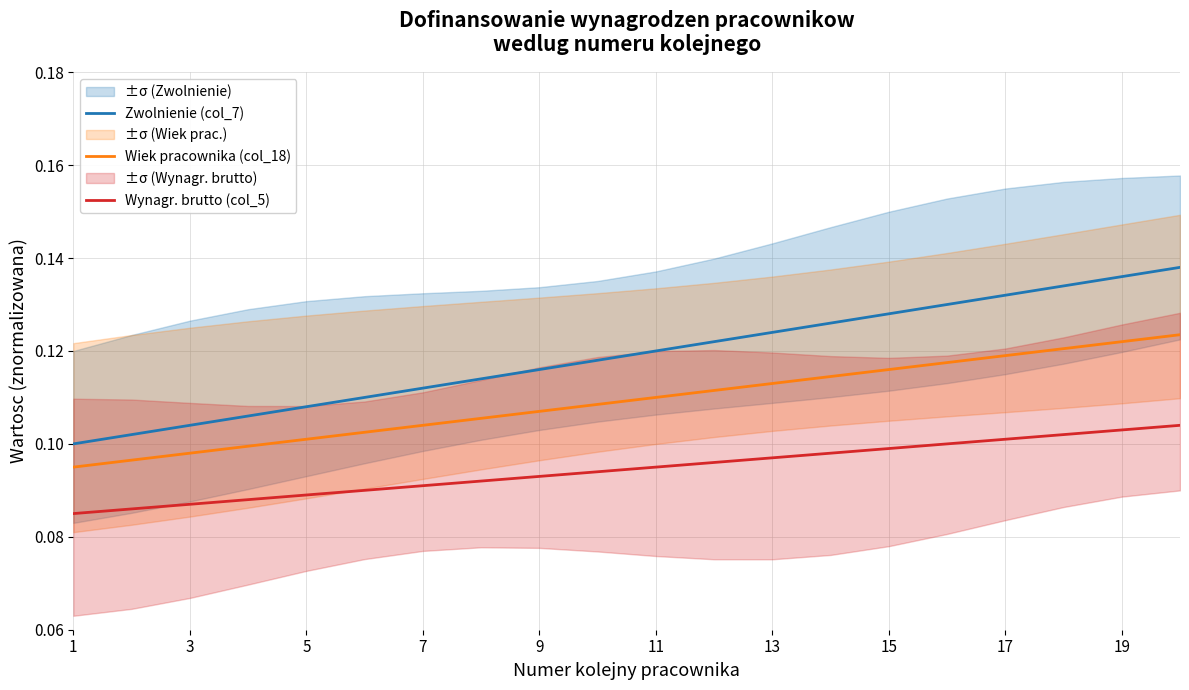

Reading left to right, extract all data points from this chart.

Zwolnienie (col_7): 0.1	0.1	0.1	0.1	0.1	0.1	0.1	0.1	0.1	0.1	0.1	0.1	0.1	0.1	0.1	0.1	0.1	0.1	0.1	0.1
Wiek pracownika (col_18): 0.1	0.1	0.1	0.1	0.1	0.1	0.1	0.1	0.1	0.1	0.1	0.1	0.1	0.1	0.1	0.1	0.1	0.1	0.1	0.1
Wynagr. brutto (col_5): 0.1	0.1	0.1	0.1	0.1	0.1	0.1	0.1	0.1	0.1	0.1	0.1	0.1	0.1	0.1	0.1	0.1	0.1	0.1	0.1